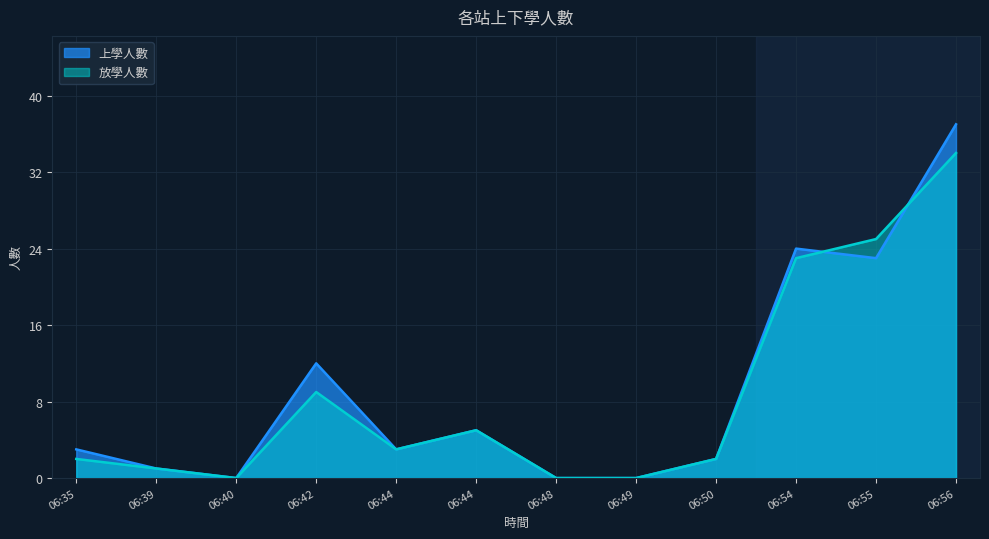

Does the chart display data point markers on the line(s)?

No